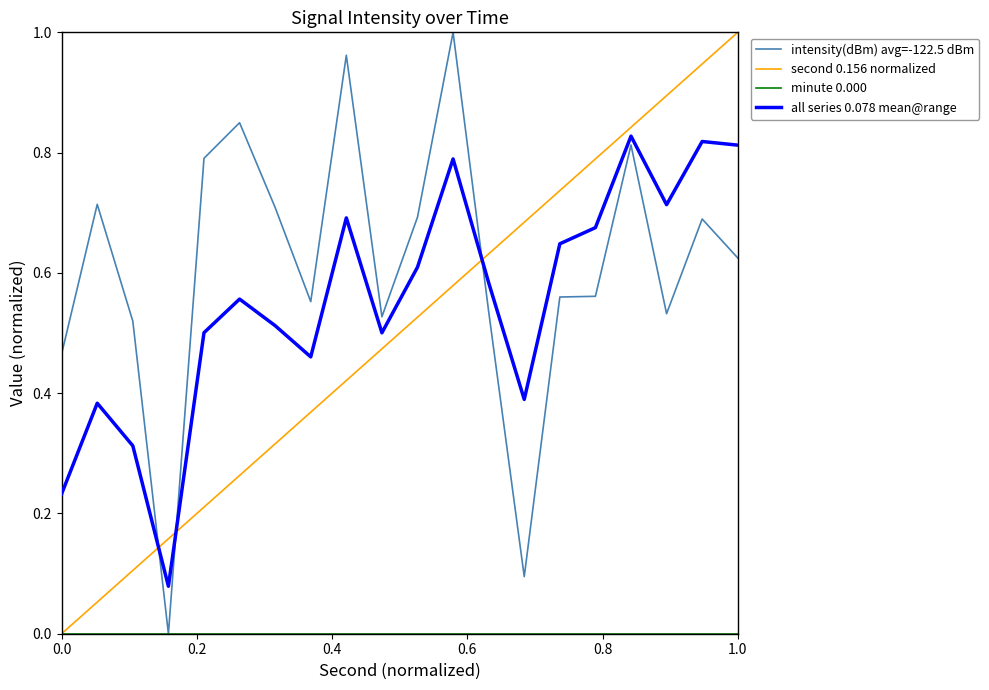

Which series has the largest total across all categories?

intensity(dBm) avg=-122.5 dBm